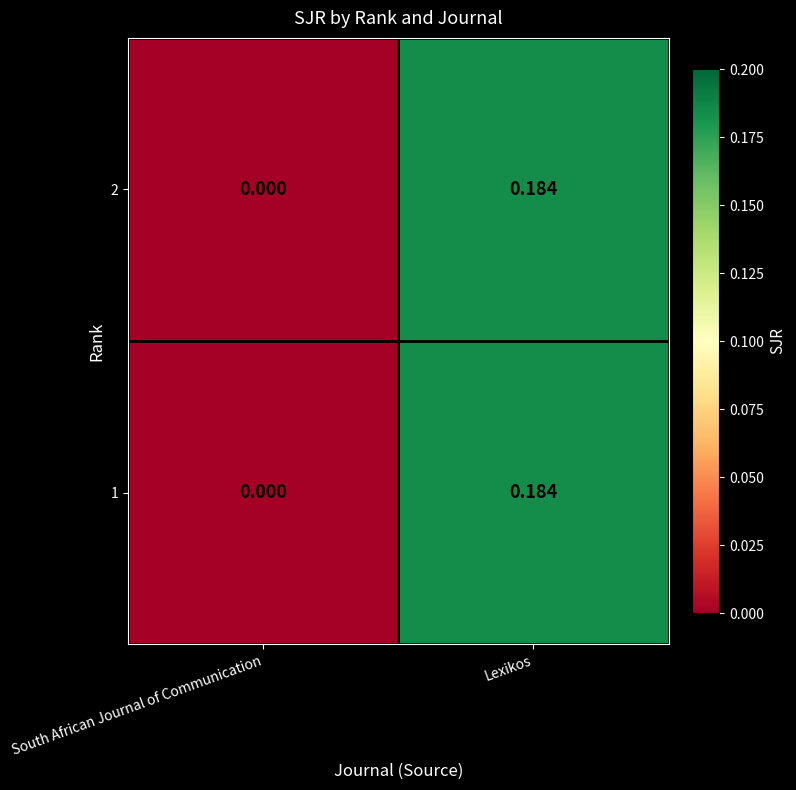

What is the total value across all series at Lexikos?

0.4